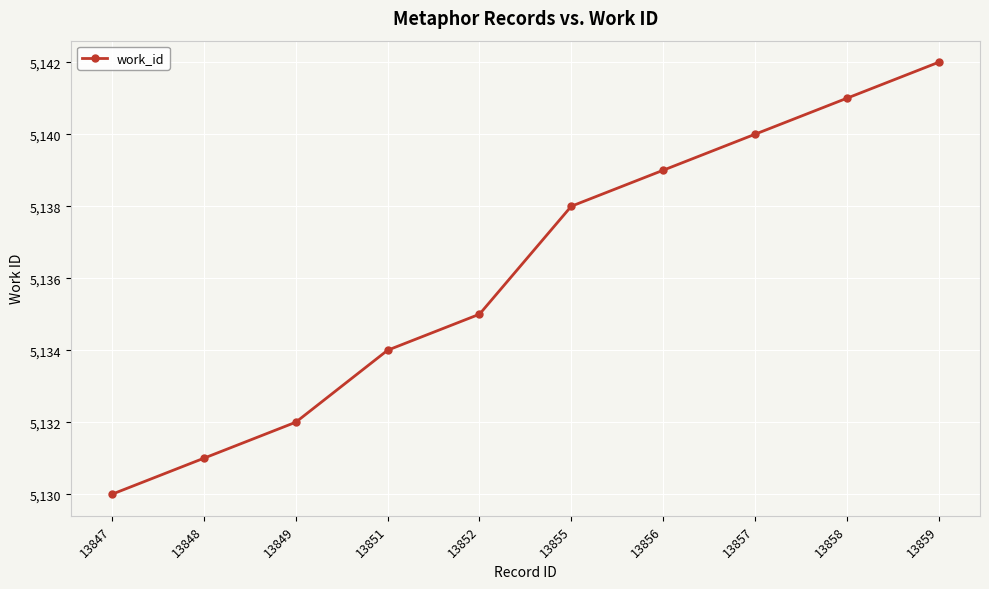

What value does the data have at 13848, to the nearest 10?

5130